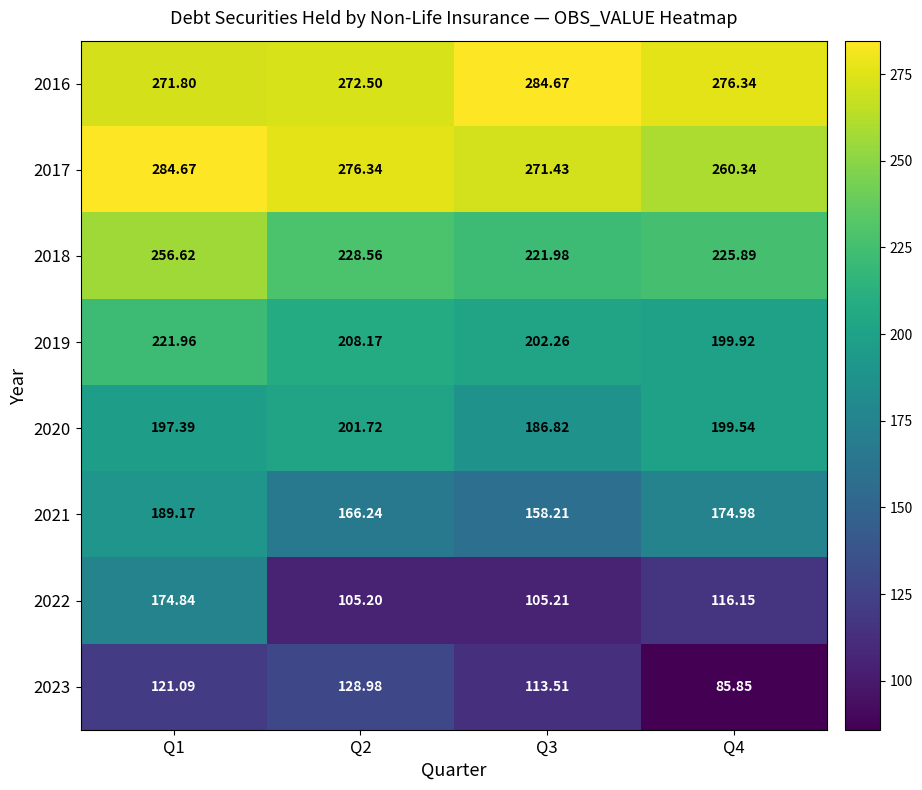

Is the value of 2016 at Q1 greater than the value of 2020 at Q3?

Yes